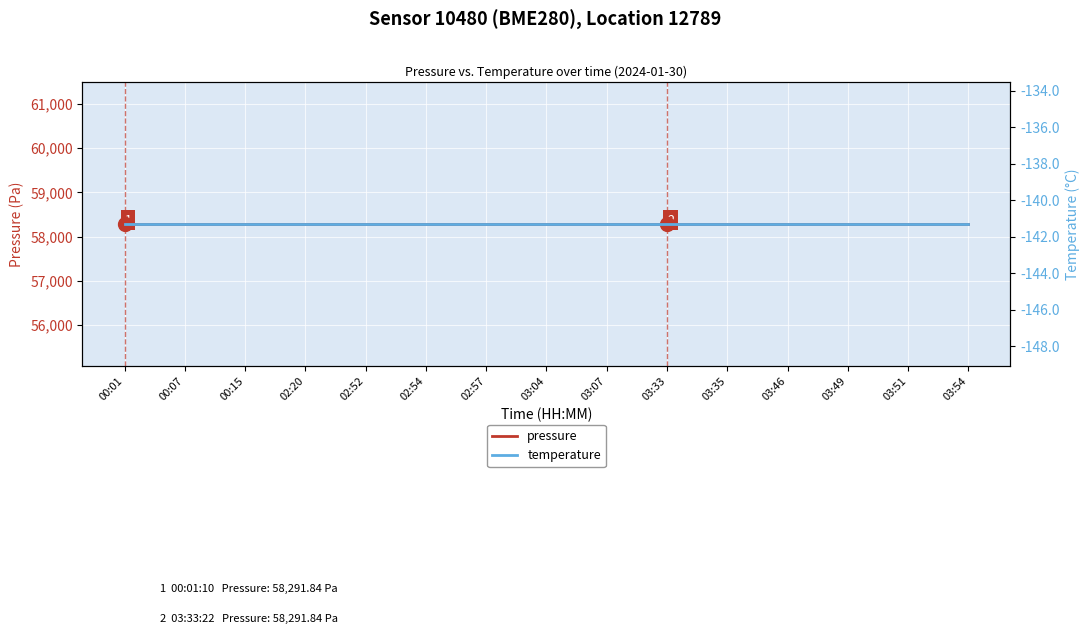

True or false: temperature and pressure intersect in this chart.

False